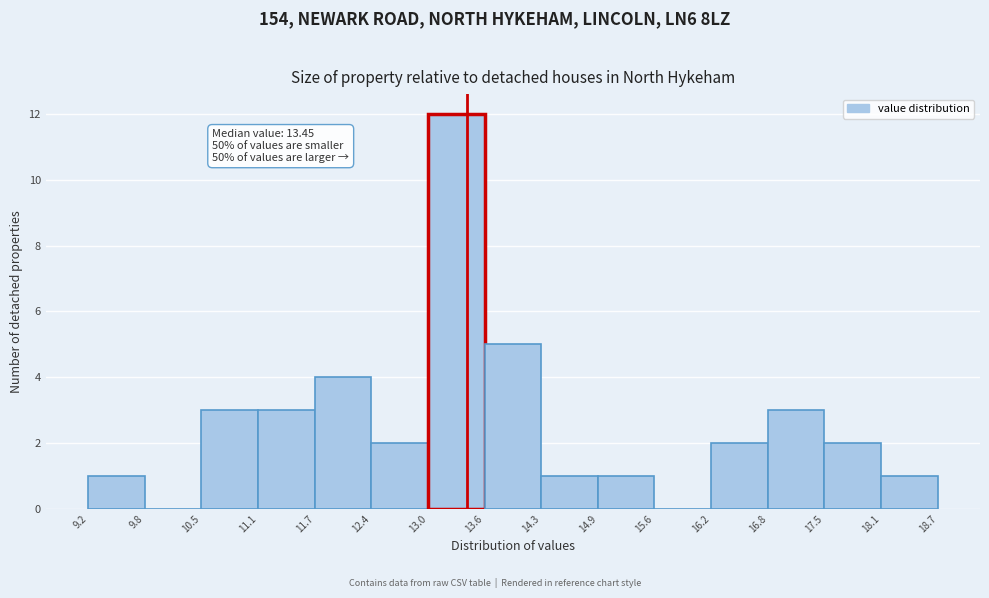

Over which range of the x-axis is the bar tallest?

13.0 to 13.6